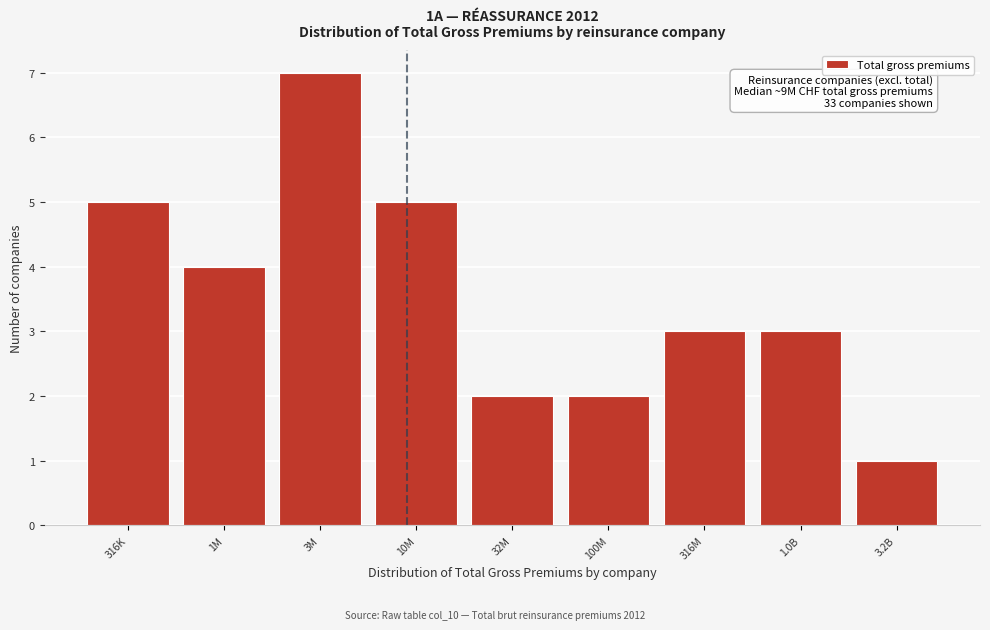

Reading right to left, what are all the values shown in this chart?

1	3	3	2	2	5	7	4	5